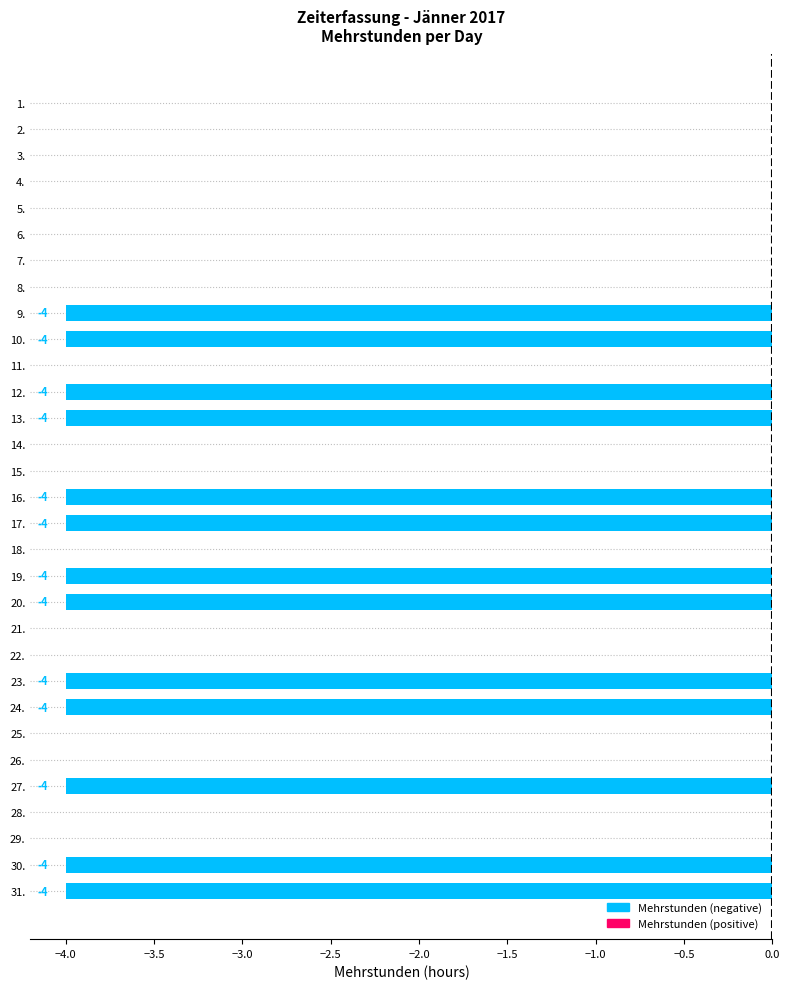

What is the sum of all values?

-52